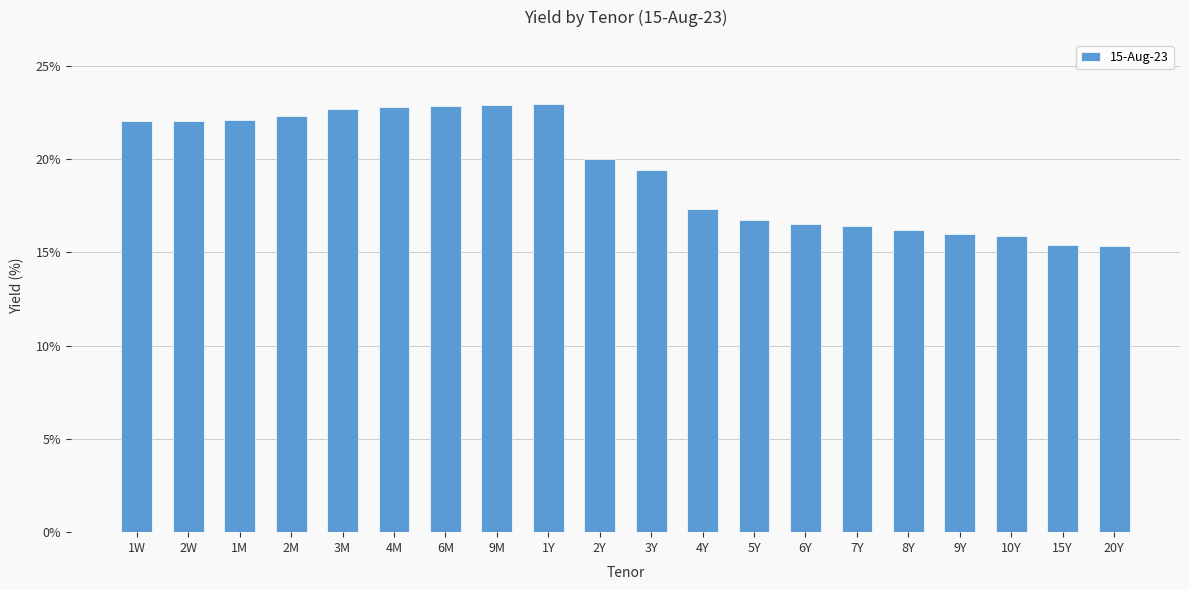

At which label is the value closest to 19?

3Y